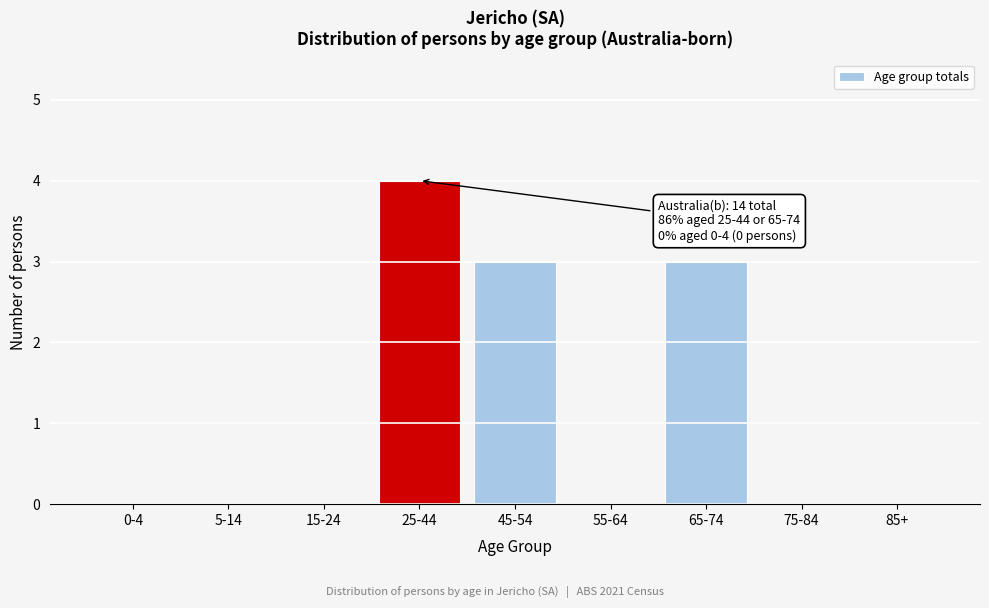

Reading left to right, list all the values displayed in this chart.

0-4=0	5-14=0	15-24=0	25-44=4	45-54=3	55-64=0	65-74=3	75-84=0	85+=0